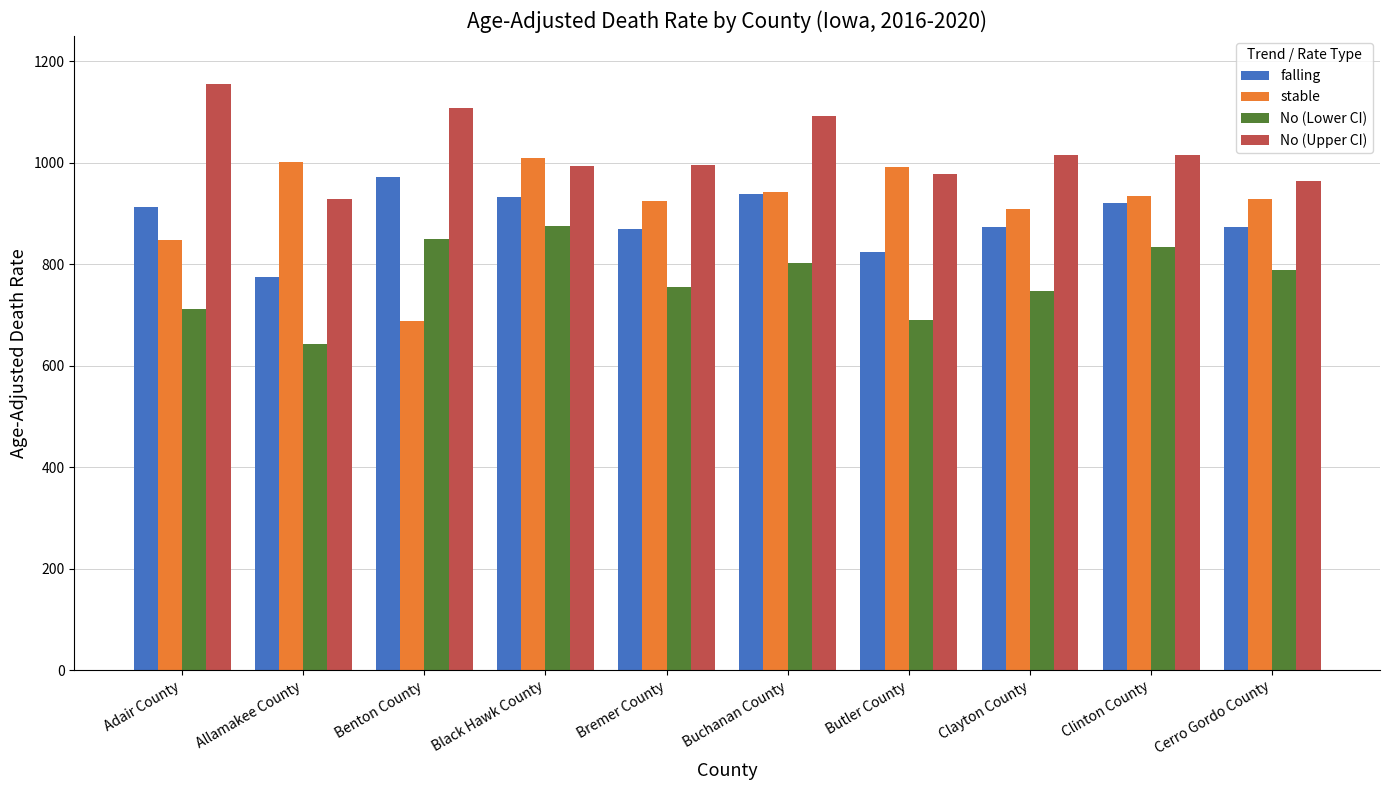

What is the sum of the falling values at Butler County and Buchanan County?

1763.3